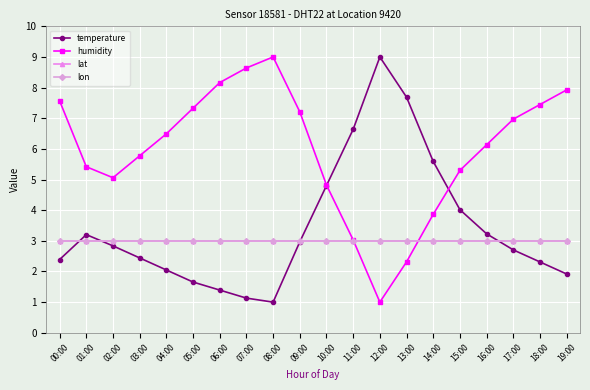

Is this an area chart (filled region under the line)?

No